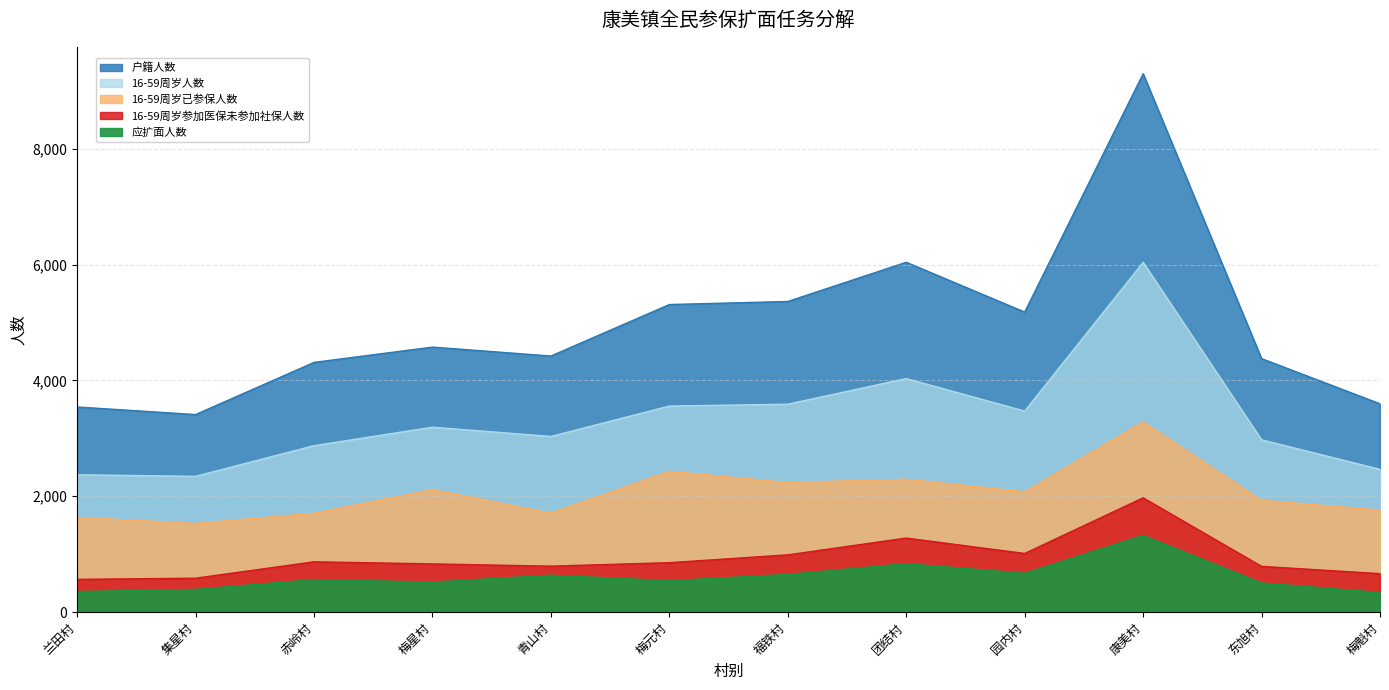

What is the label of the 4th point from the right?

园内村